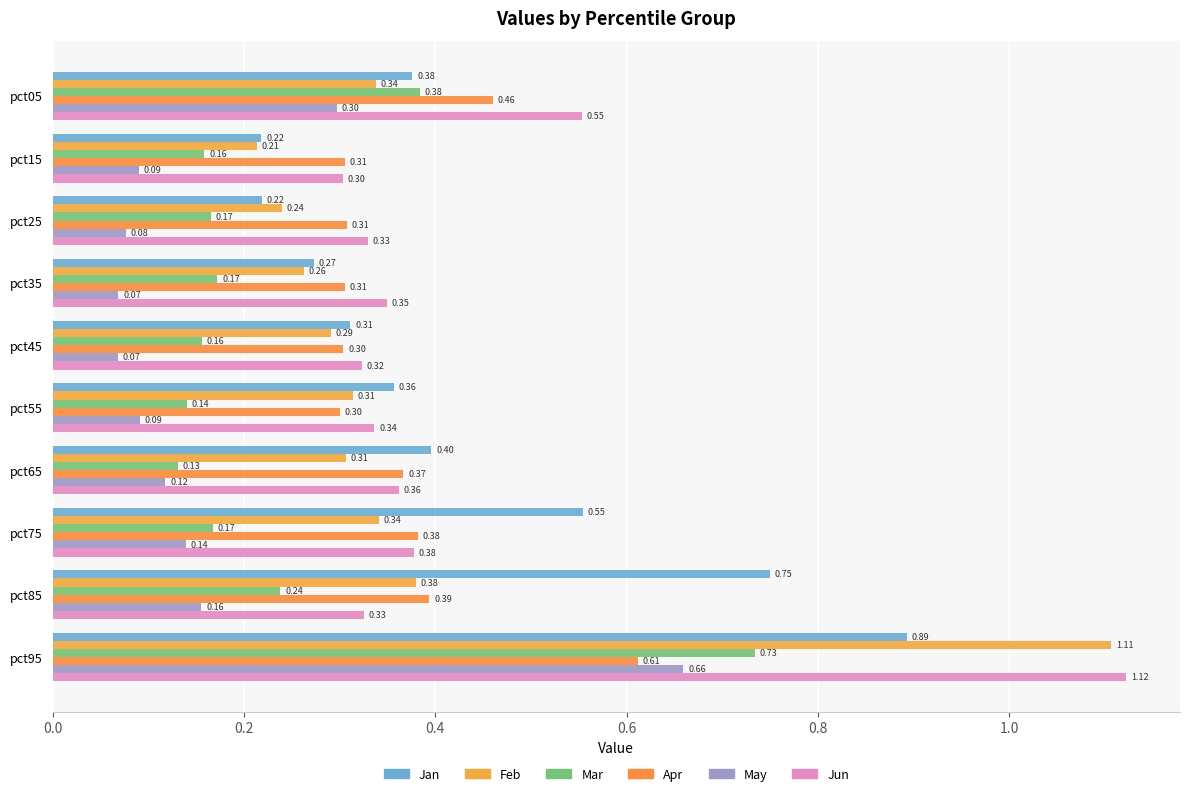

List the series in order of their peak value, lowest first.

Apr, May, Mar, Jan, Feb, Jun